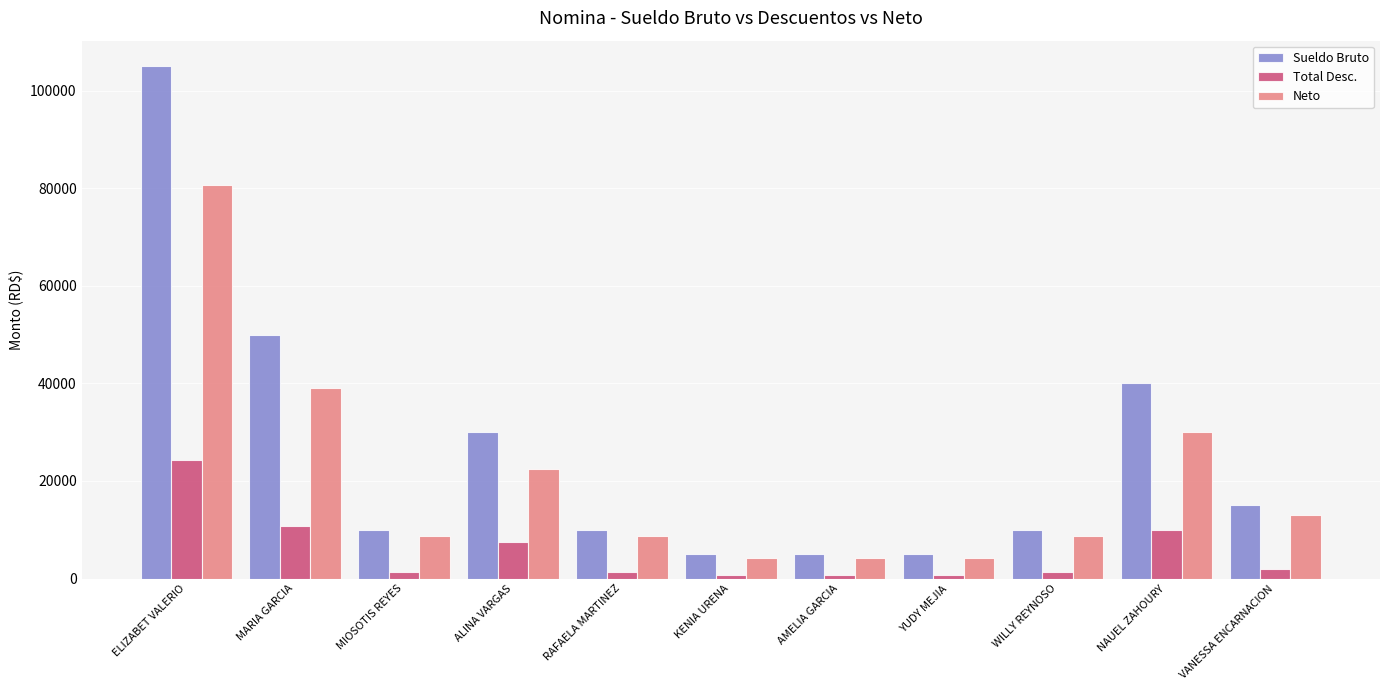

What is the spread (max minus min) of values at MARIA GARCIA?

39144.9